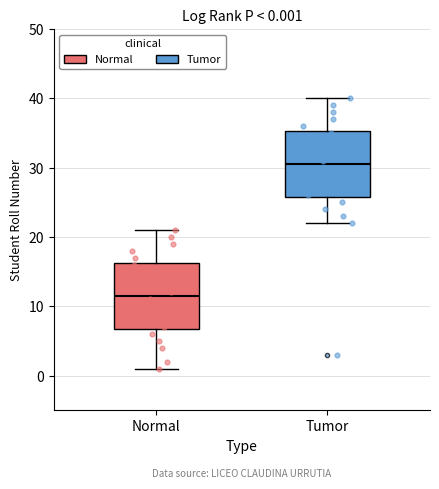

Which box's median line is the highest?

Tumor